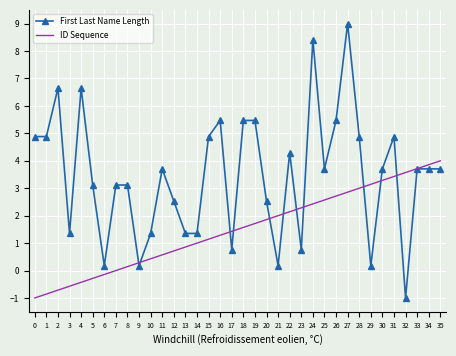

The ID Sequence series shows 0.1 at 8. True or false?

True